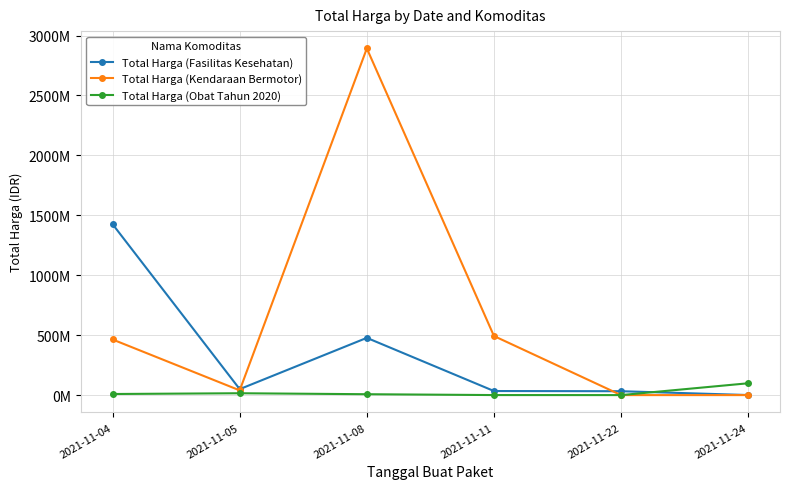

Where is the first local maximum for Total Harga (Obat Tahun 2020)?

2021-11-05